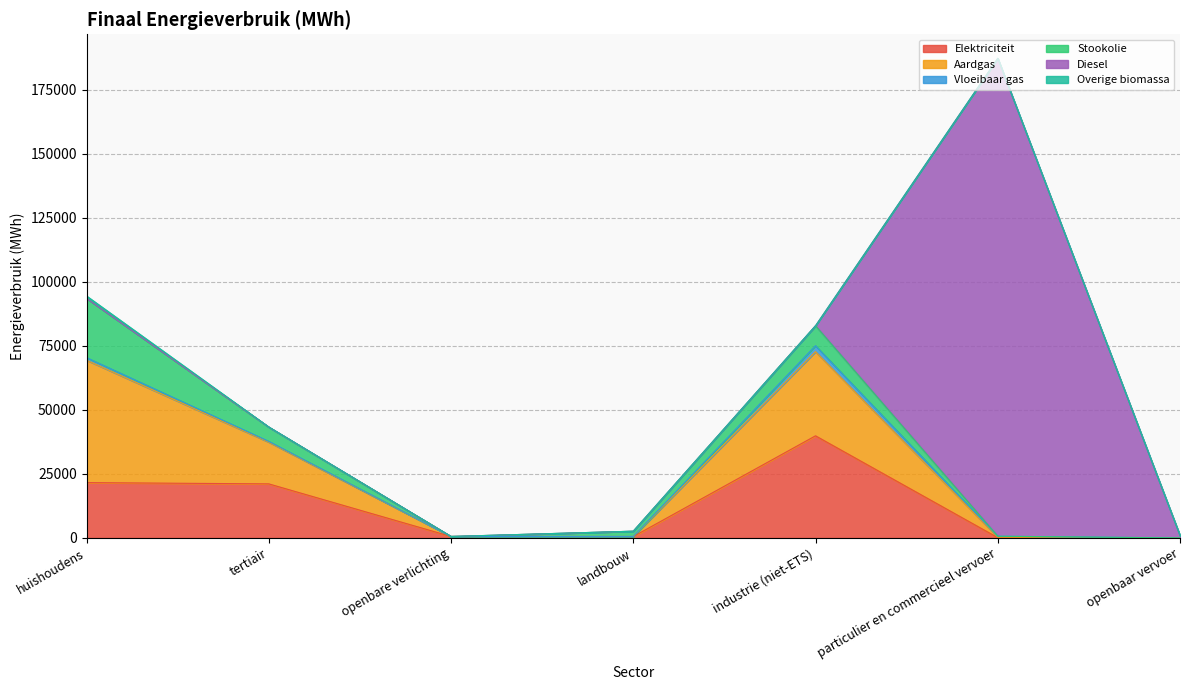

Rank the series by their maximum value, from highest to lowest.

Diesel, Aardgas, Elektriciteit, Stookolie, Vloeibaar gas, Overige biomassa